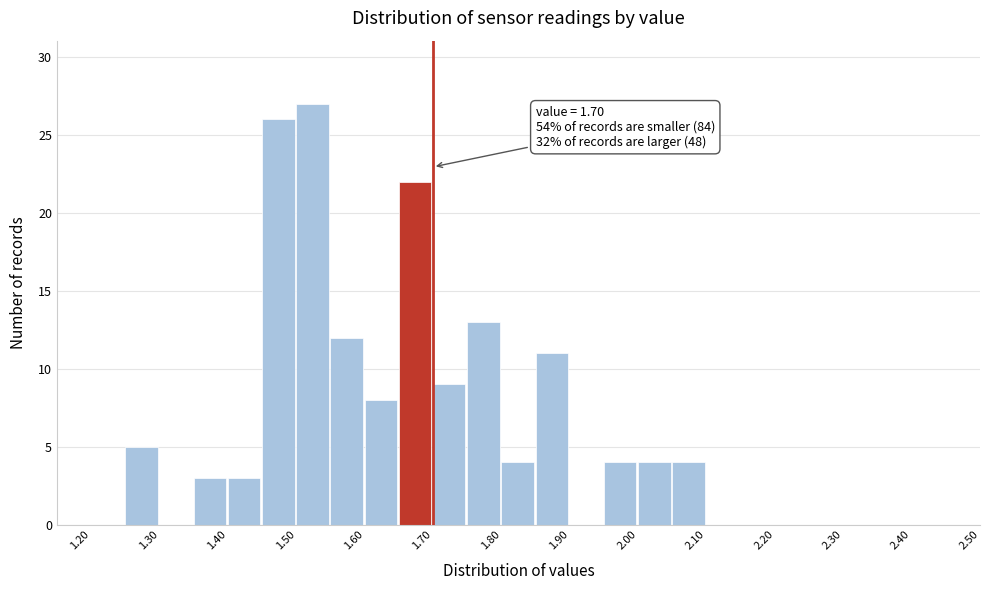

Which range on the x-axis has the tallest bar?

1.50 to 1.55